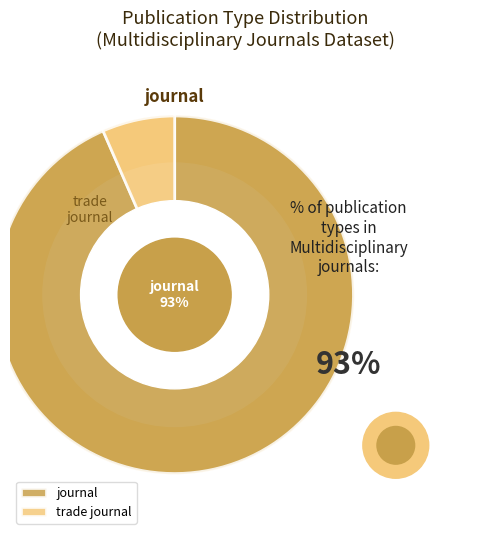

Combined, do journal and trade journal account for over 50%?

Yes